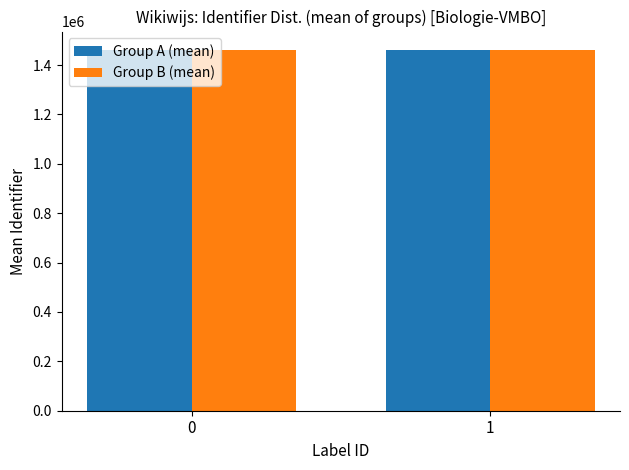

What is the total value across all series at 0?

2925116.9